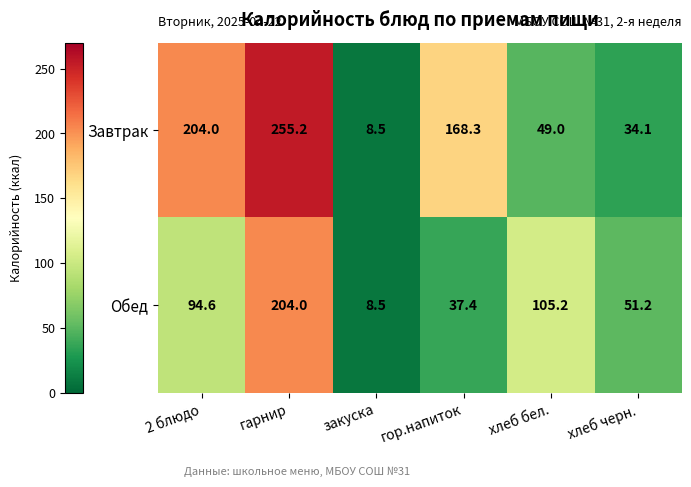

Which series has the largest total across all categories?

Завтрак